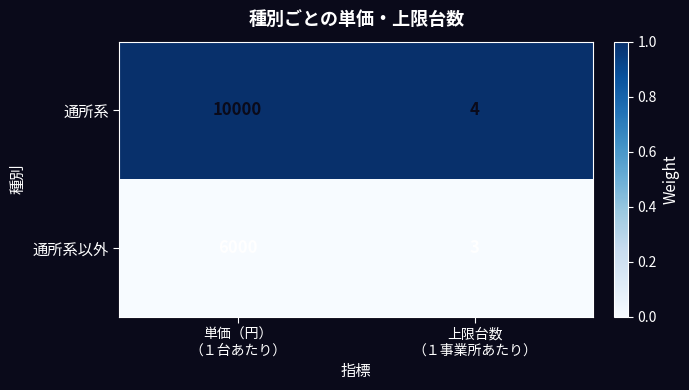

Reading right to left, what are all the values shown in this chart?

通所系: 4	10000
通所系以外: 3	6000